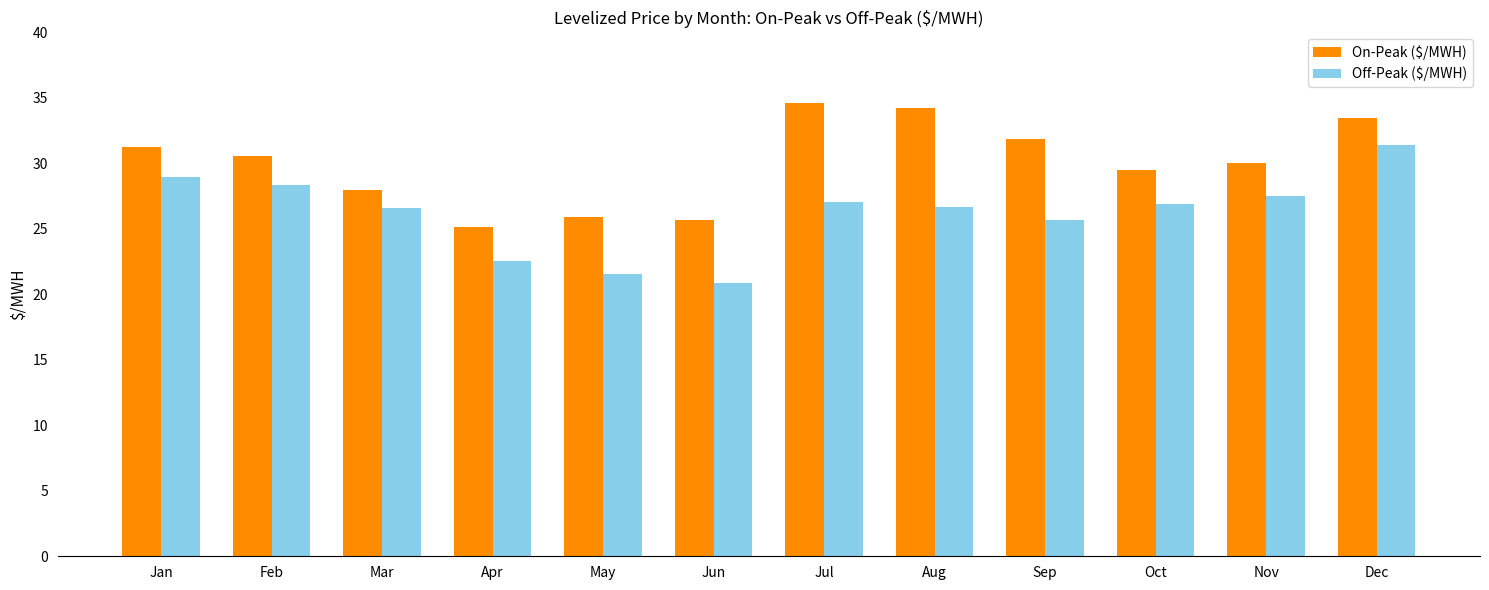

What is the spread (max minus min) of values at Mar?

1.3